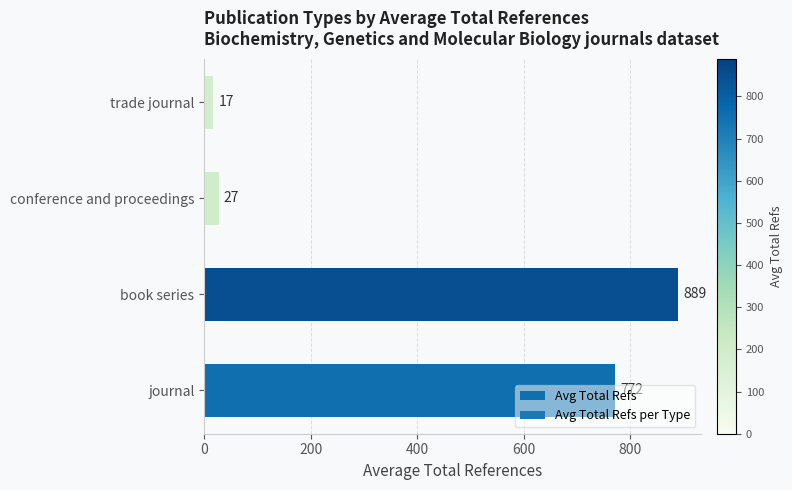

True or false: the data shows 17.0 at trade journal.

True